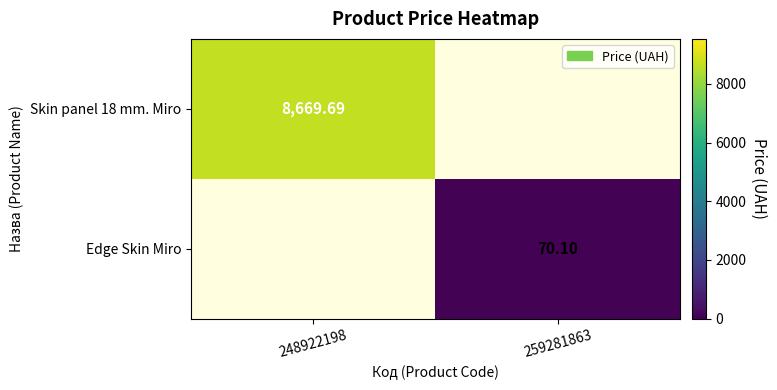

True or false: Skin panel 18 mm. Miro has a value of 14116.5 at 248922198.

False